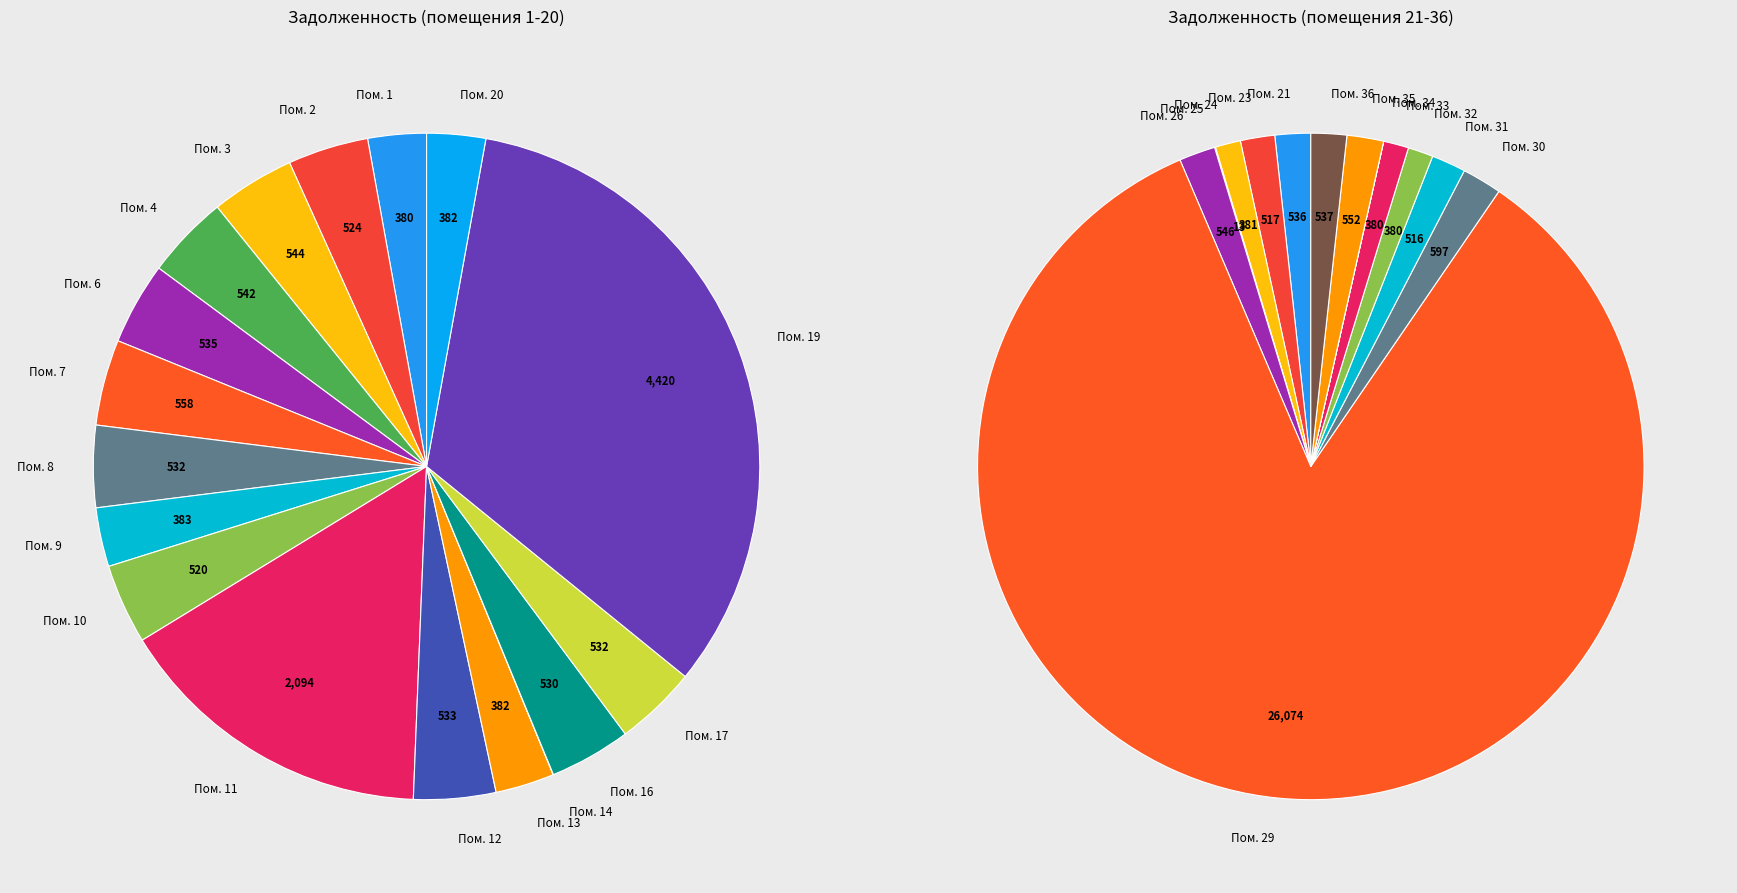

Which has a higher value, 3 or 1?

3